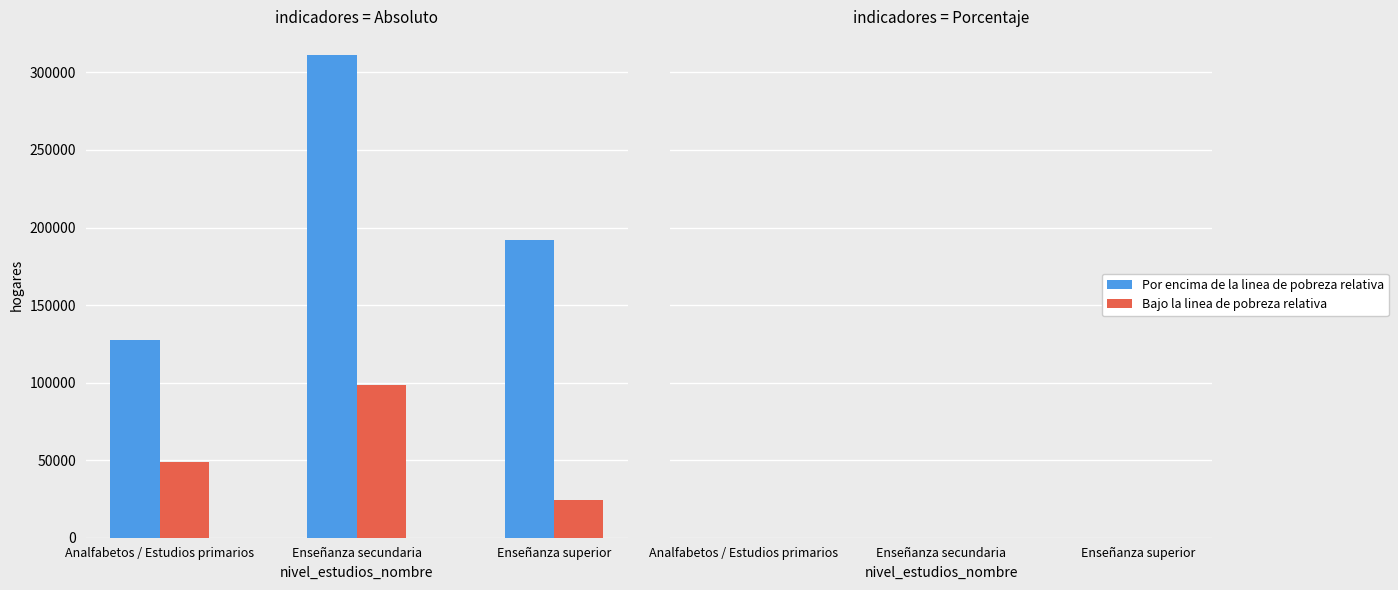

How many values in the Por encima de la linea de pobreza relativa series are below 76?

1